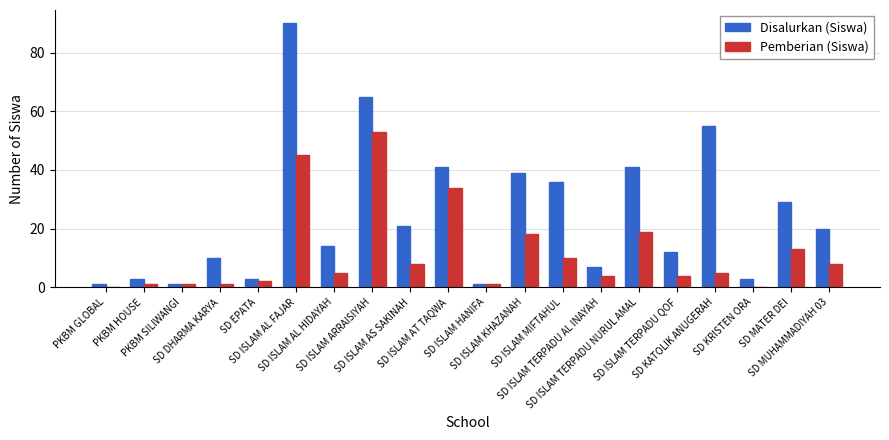

True or false: Disalurkan (Siswa) has a value of 3 at SD EPATA.

True